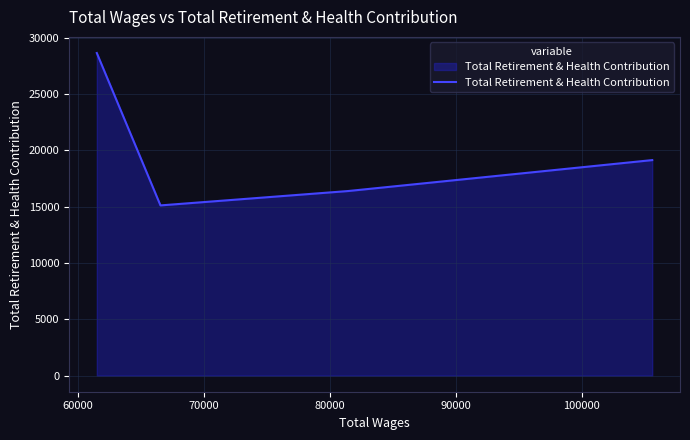

Between 70000 and 80000, which is larger?

80000